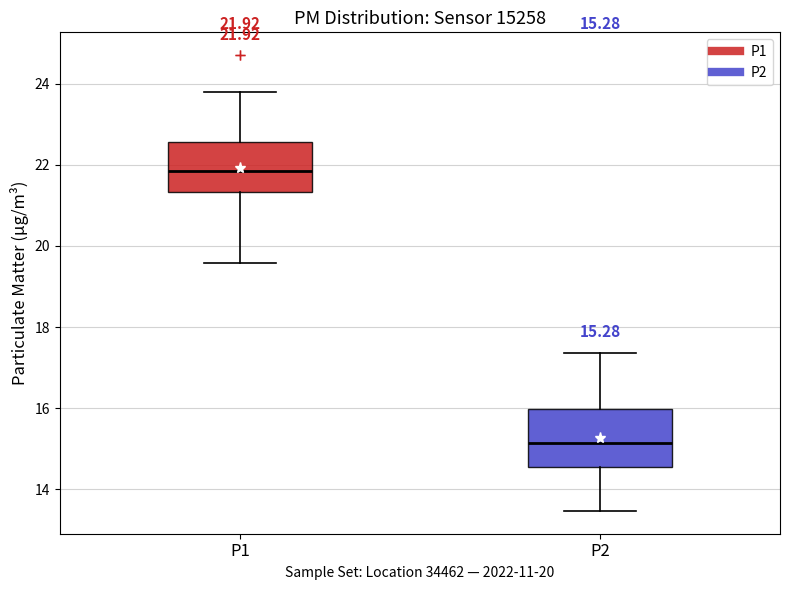

Which box has the lowest median line?

P2